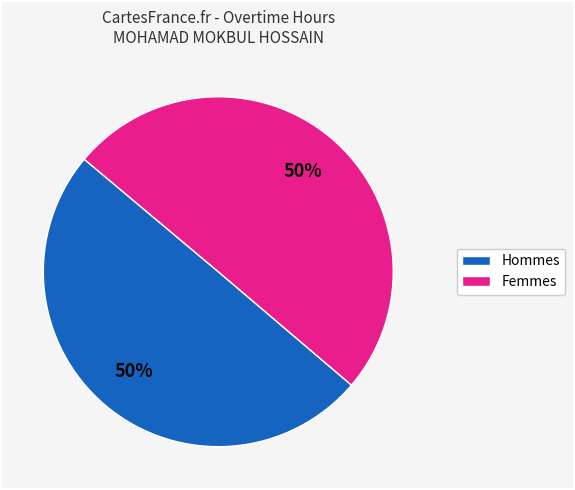

To the nearest percent, what is the average slice percentage?

50%